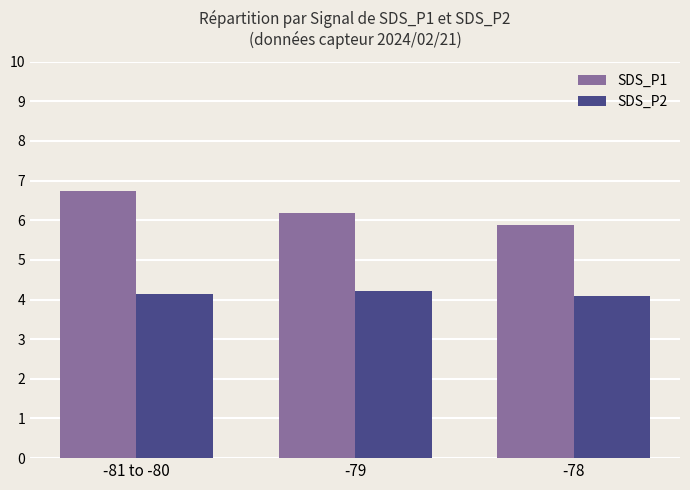

Is the value of SDS_P2 at -79 greater than the value of SDS_P1 at -78?

No